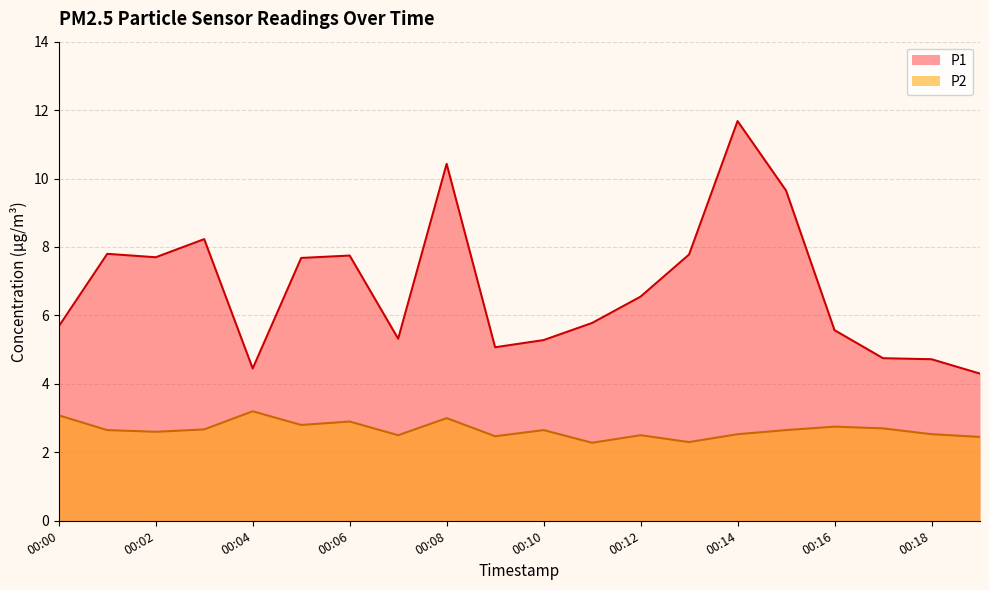

True or false: P2 and P1 cross at least once.

False